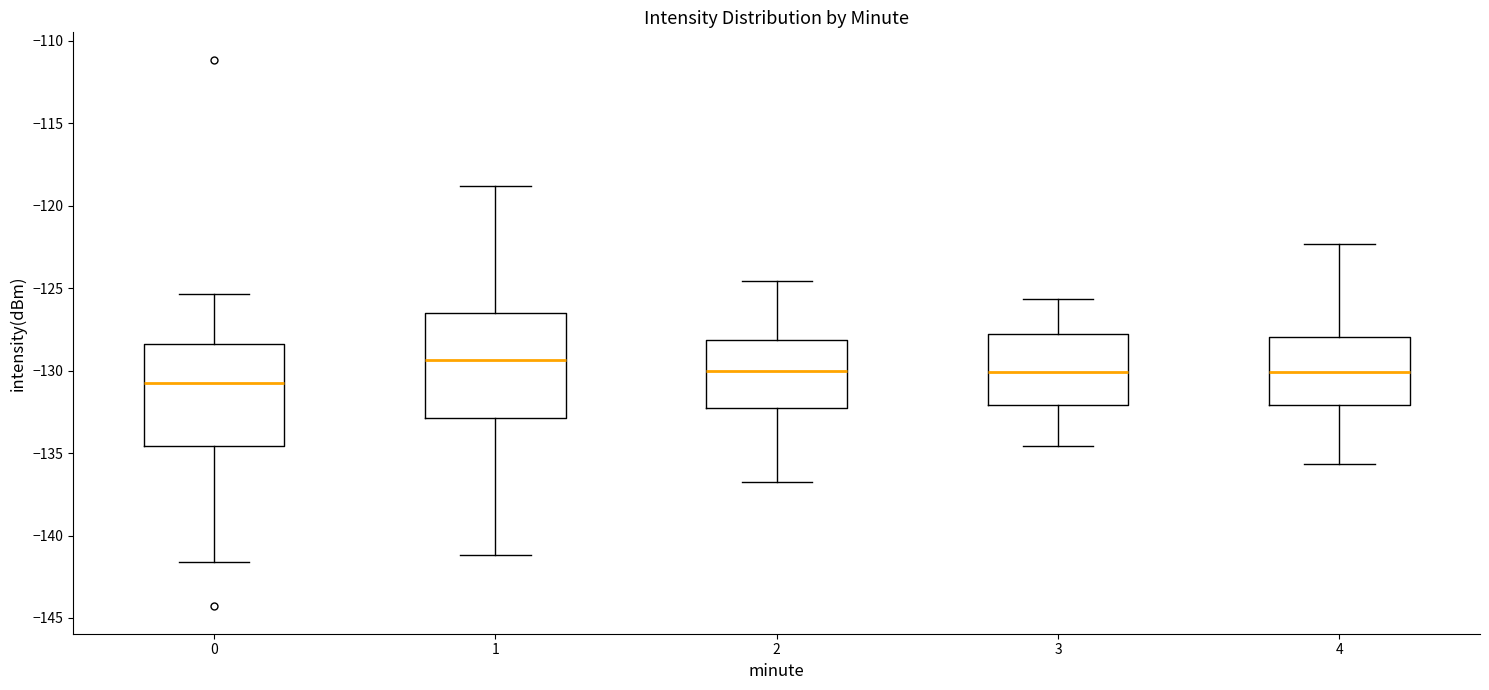

Reading left to right, transcribe this box plot: for each box, give where its median line is, the range the box spans, and where its two whiskers end, as read against the y-axis. The values are not printed on the chart, so give them approximately, as read against the axis.

0: median -130.5, box -134.5 to -128.5, whiskers -141.5 to -125.5
1: median -129.5, box -133.0 to -126.5, whiskers -141.0 to -119.0
2: median -130.0, box -132.5 to -128.0, whiskers -137.0 to -124.5
3: median -130.0, box -132.0 to -128.0, whiskers -134.5 to -125.5
4: median -130.0, box -132.0 to -128.0, whiskers -135.5 to -122.5